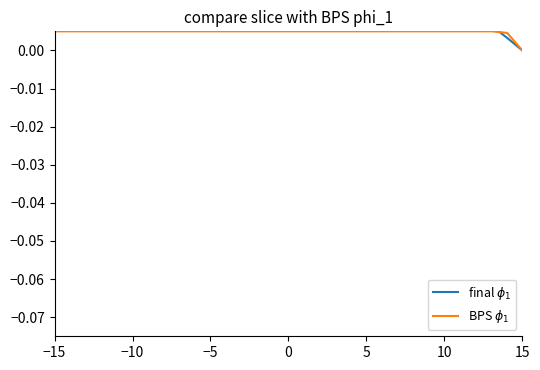

What is the label of the 26th point from the right?

15